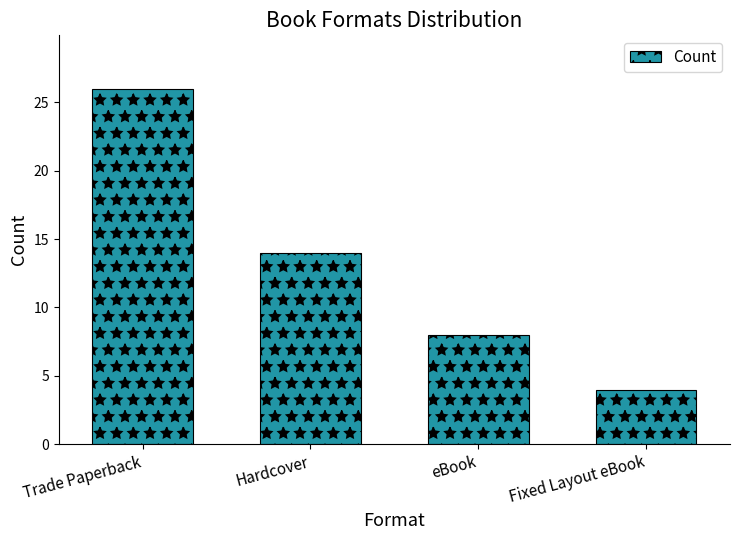

Rank the categories by value from highest to lowest.

Trade Paperback, Hardcover, eBook, Fixed Layout eBook